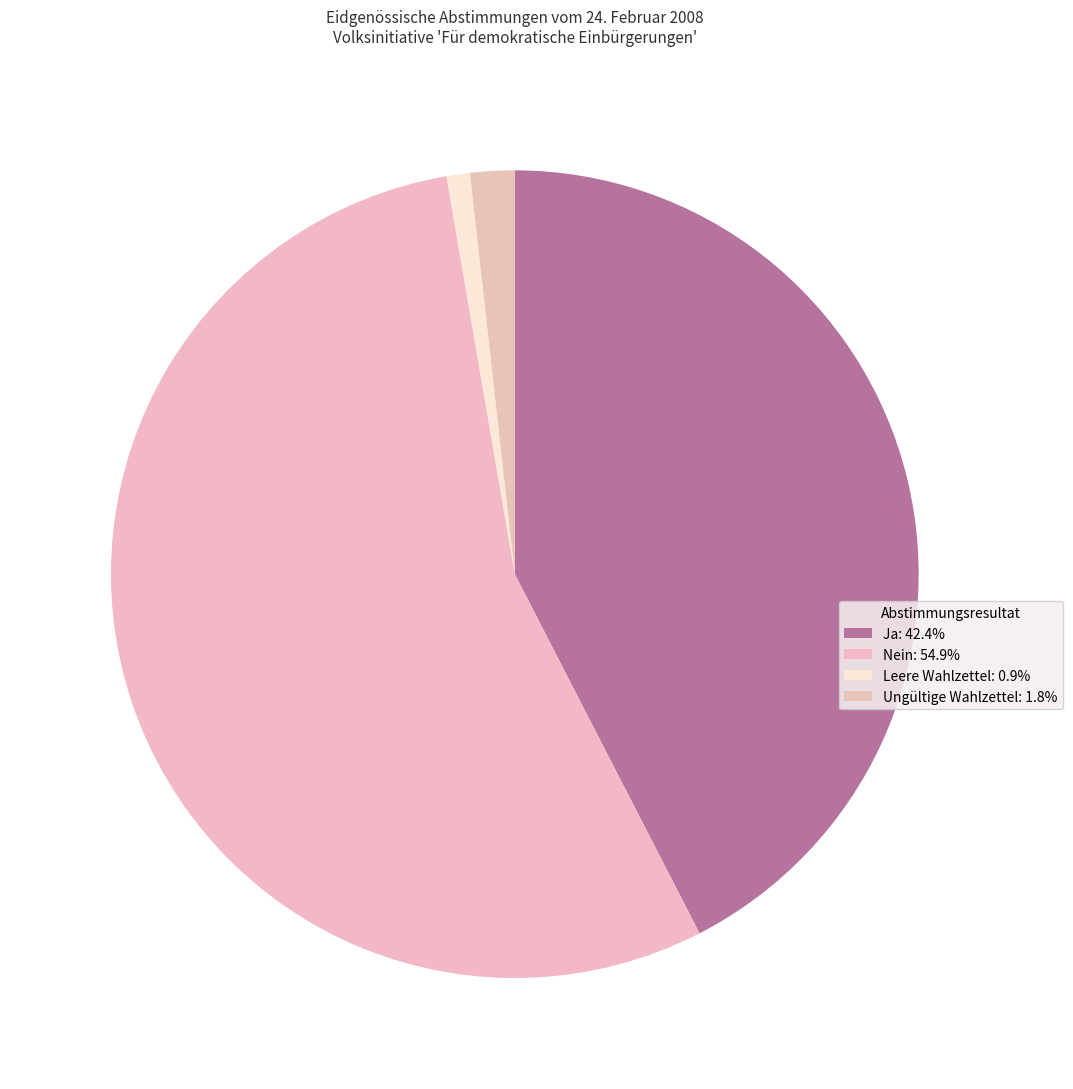

To the nearest percent, what is the difference between the largest and smallest slice percentages?

54%